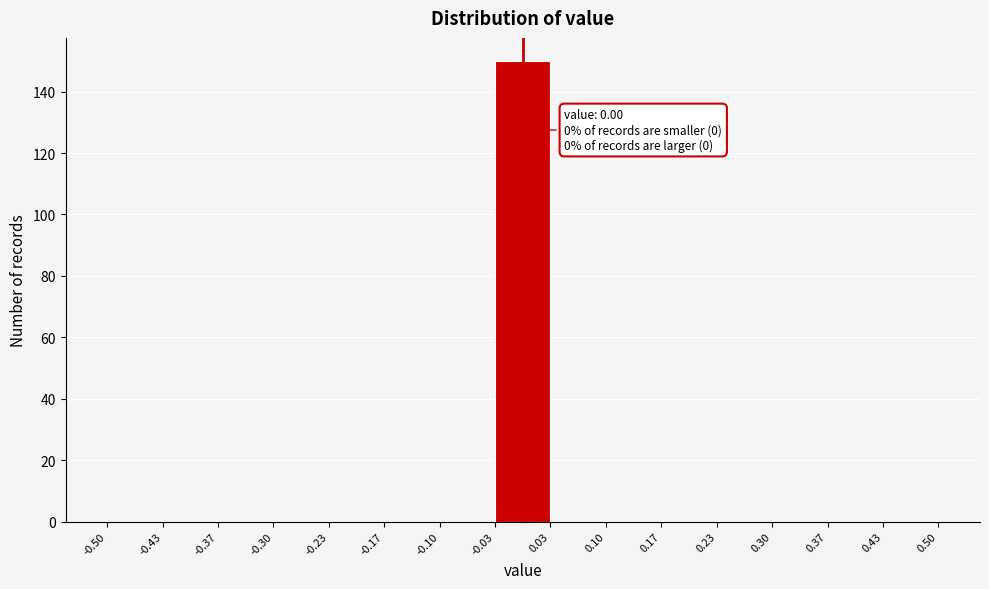

Which range on the x-axis has the tallest bar?

-0.03 to 0.03